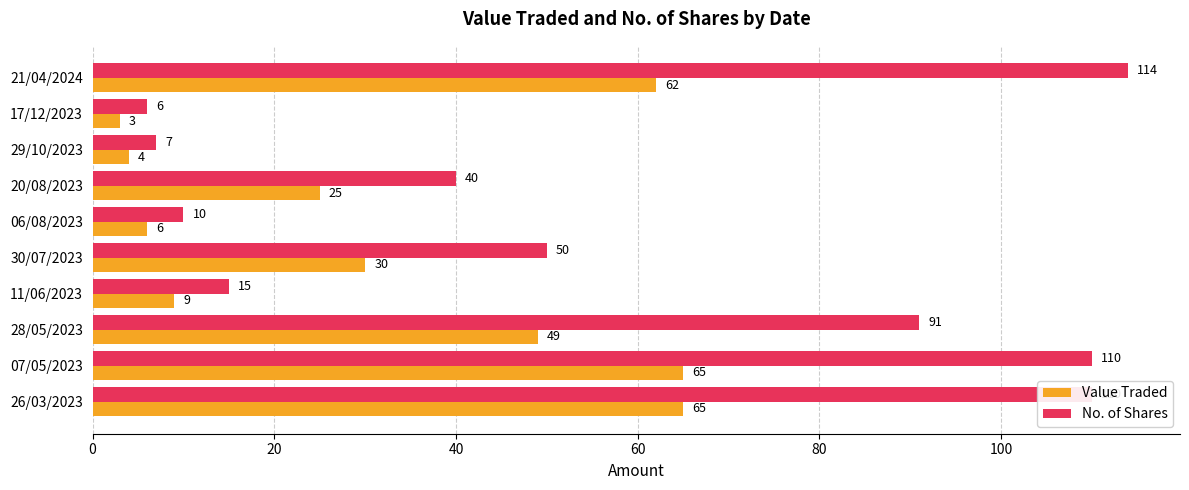

List the series in order of their overall mean, lowest first.

Value Traded, No. of Shares